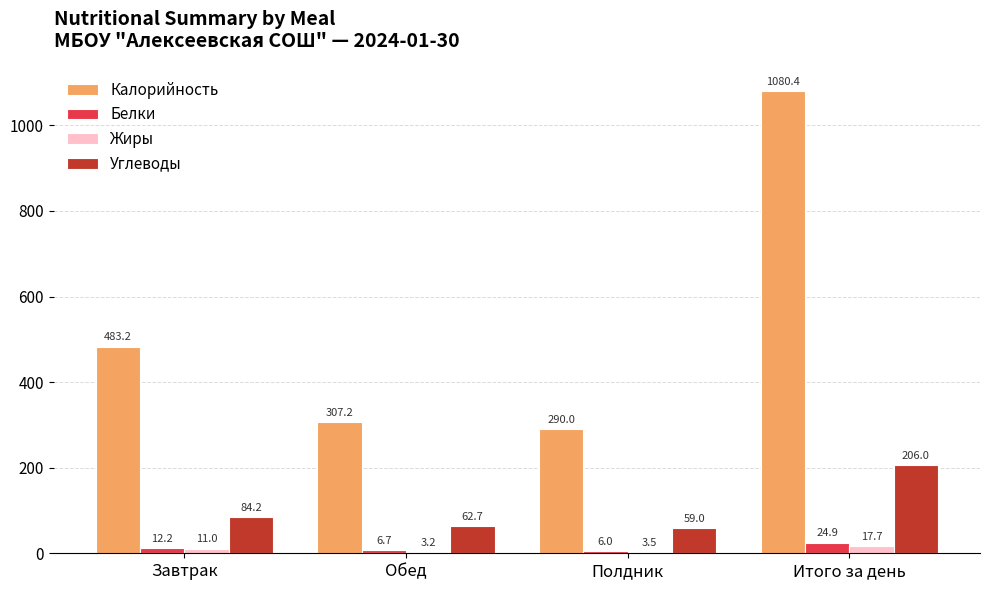

Between Завтрак and Итого за день, which series saw the biggest shift?

Калорийность